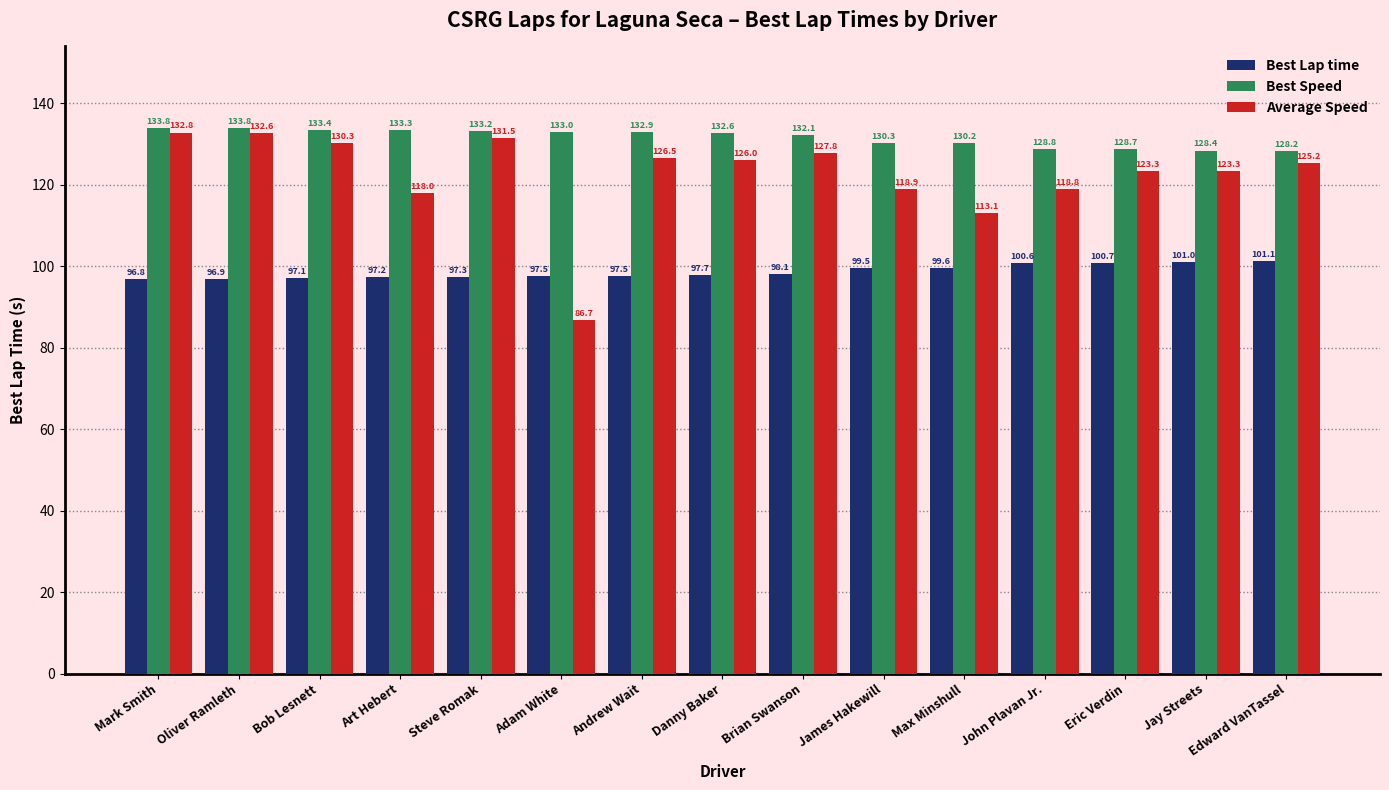

What are all the series names shown in the legend?

Best Lap time, Best Speed, Average Speed